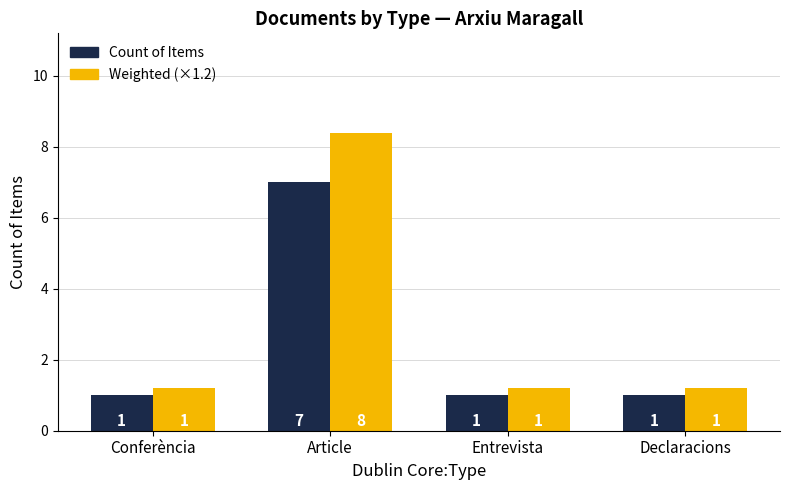

What is the minimum value for Weighted (×1.2)?

1.2